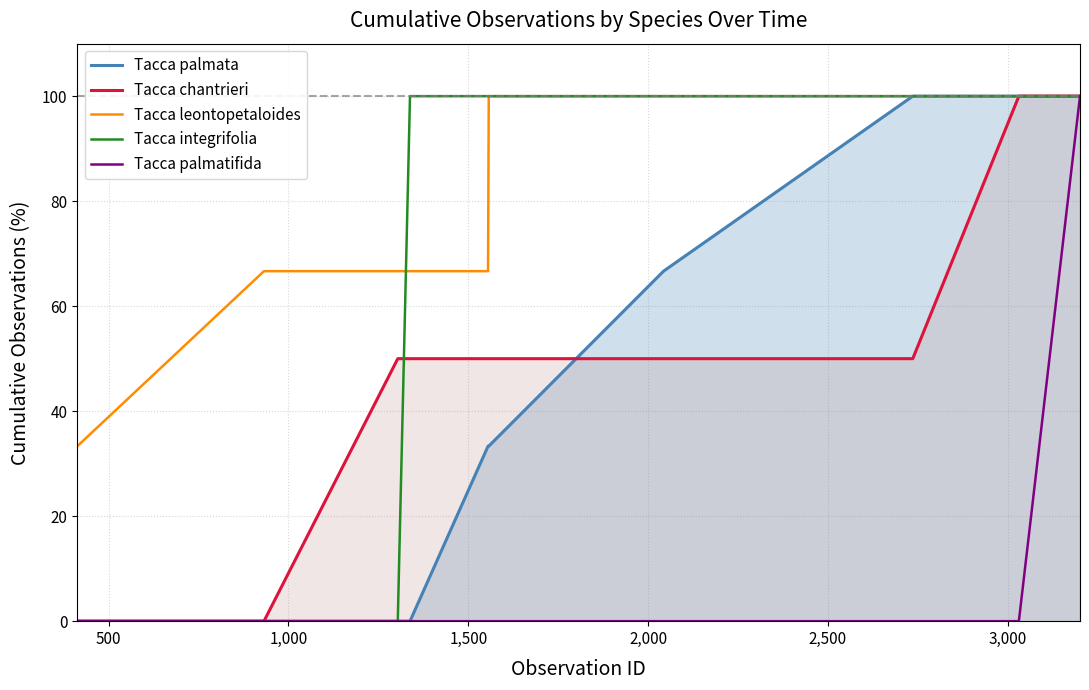

What is the minimum value for Tacca leontopetaloides?

33.3